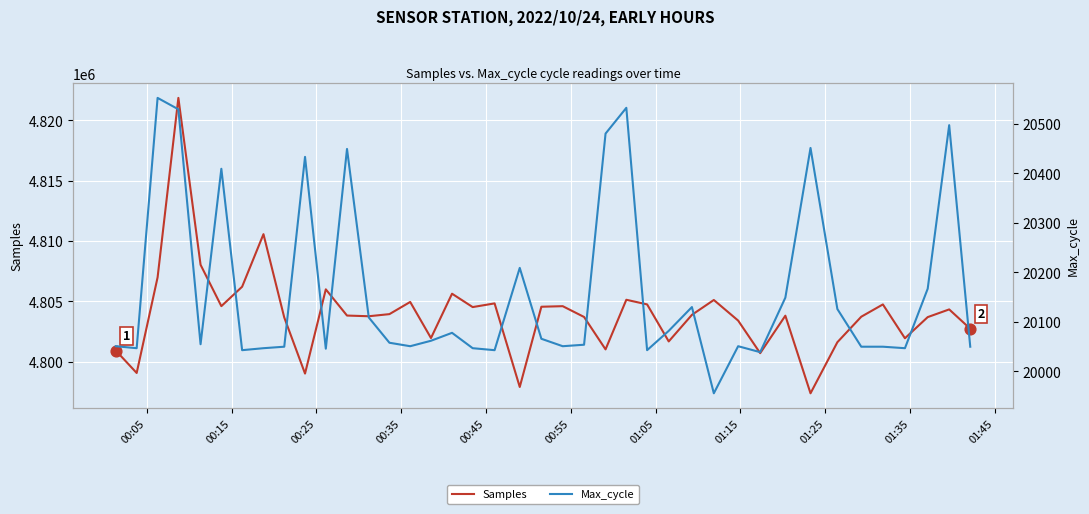

Which series has the widest spread of Y values?

Samples